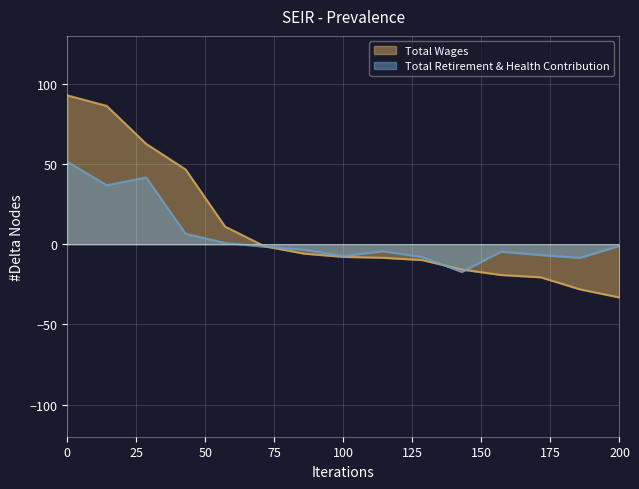

How many lines are shown in the chart?

2